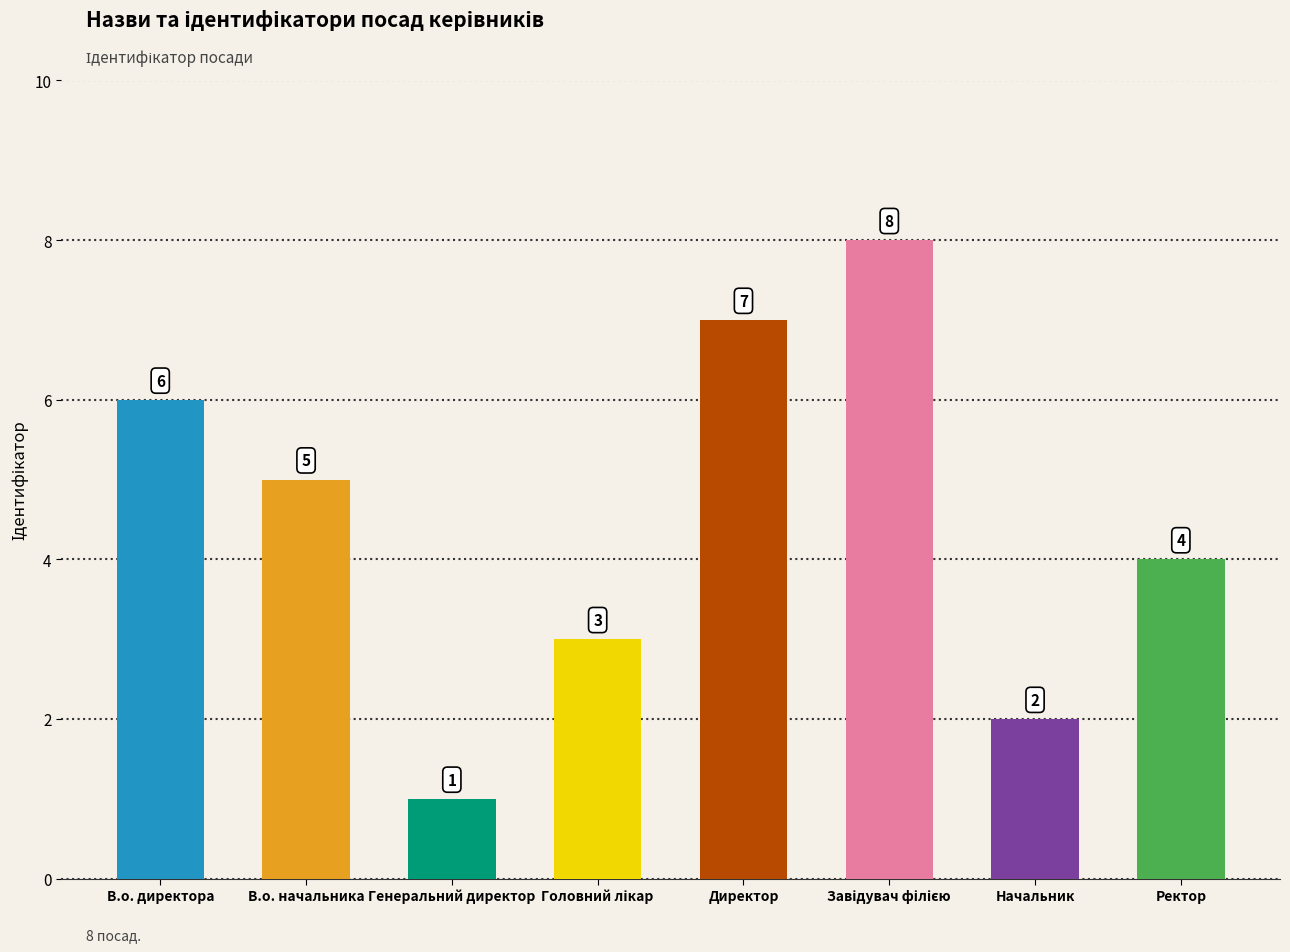

Does the chart contain any negative values?

No